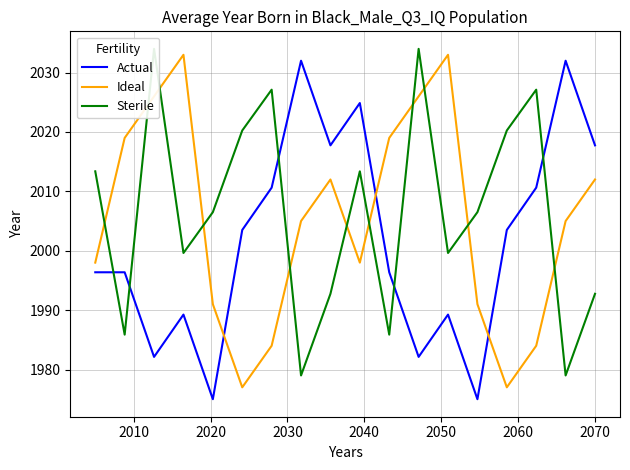

What is the highest value of the Actual series?

2032.0